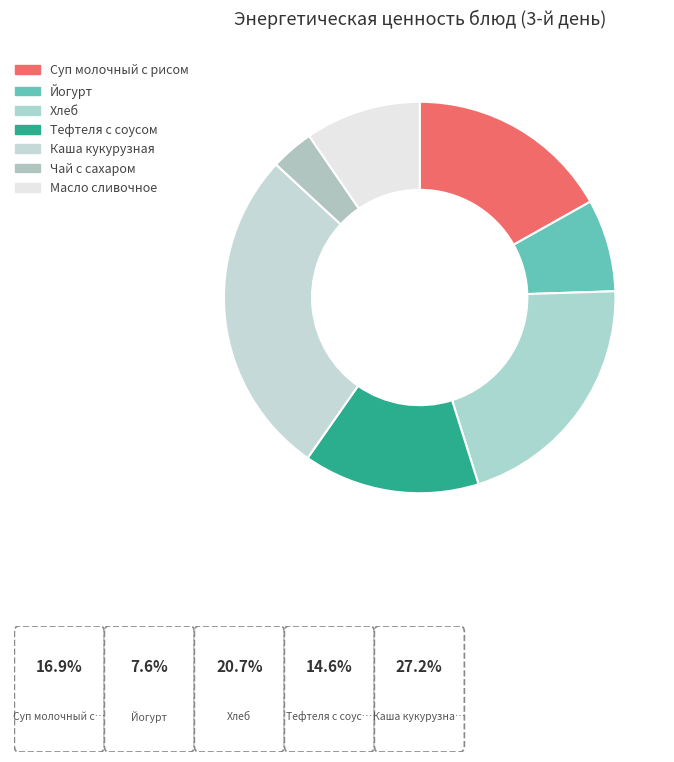

Is it true that Йогурт is 1% of the pie?

False